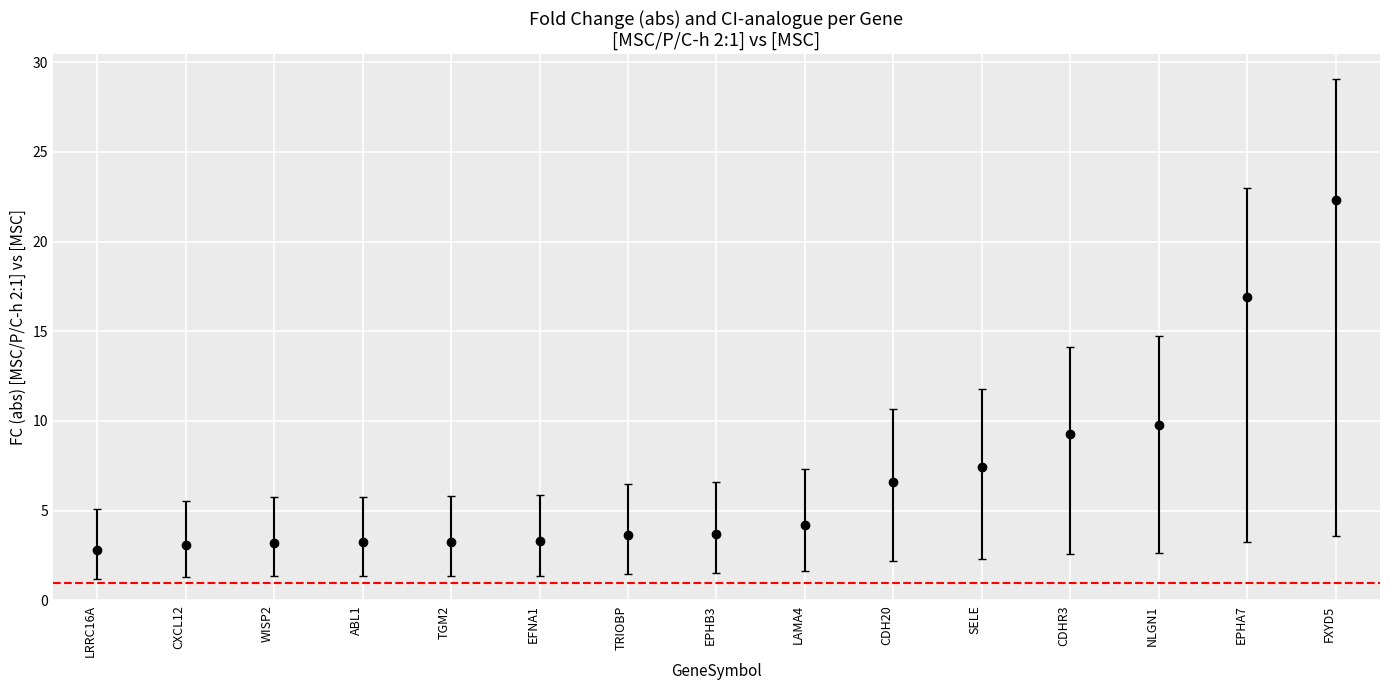

True or false: the data shows 3.7 at TRIOBP.

True